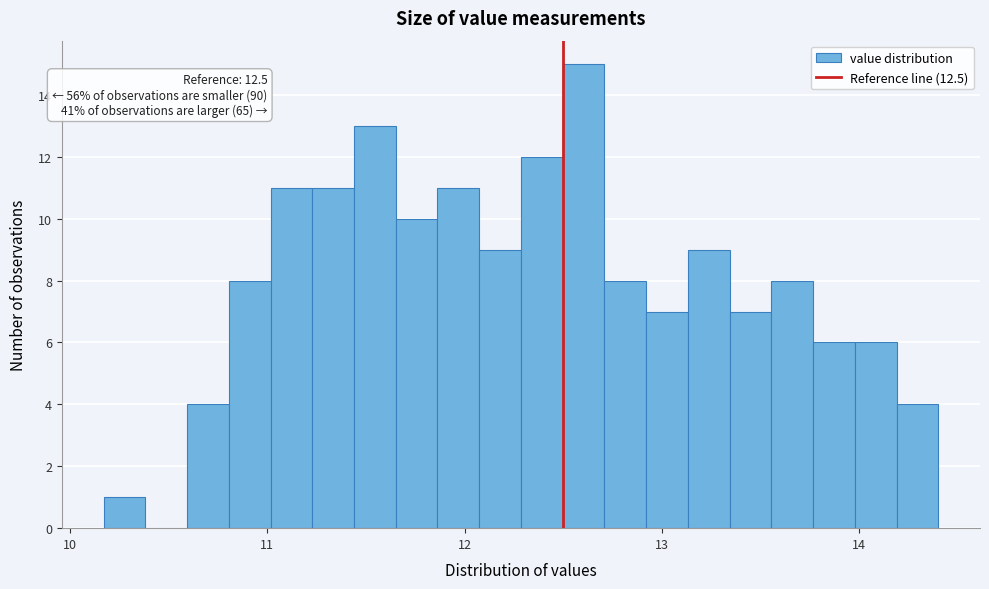

Around what value on the x-axis is the tallest bar? Give the approximate position of its centre, as read against the axis.

12.6